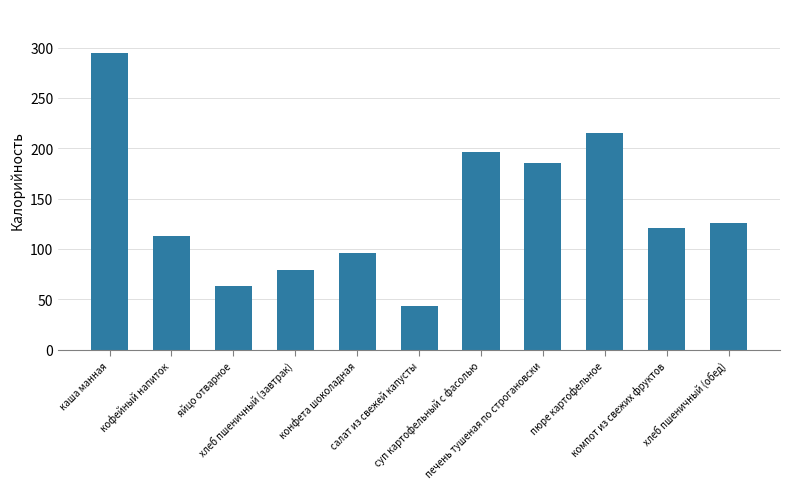

What value does the data have at конфета шоколадная?

96.0